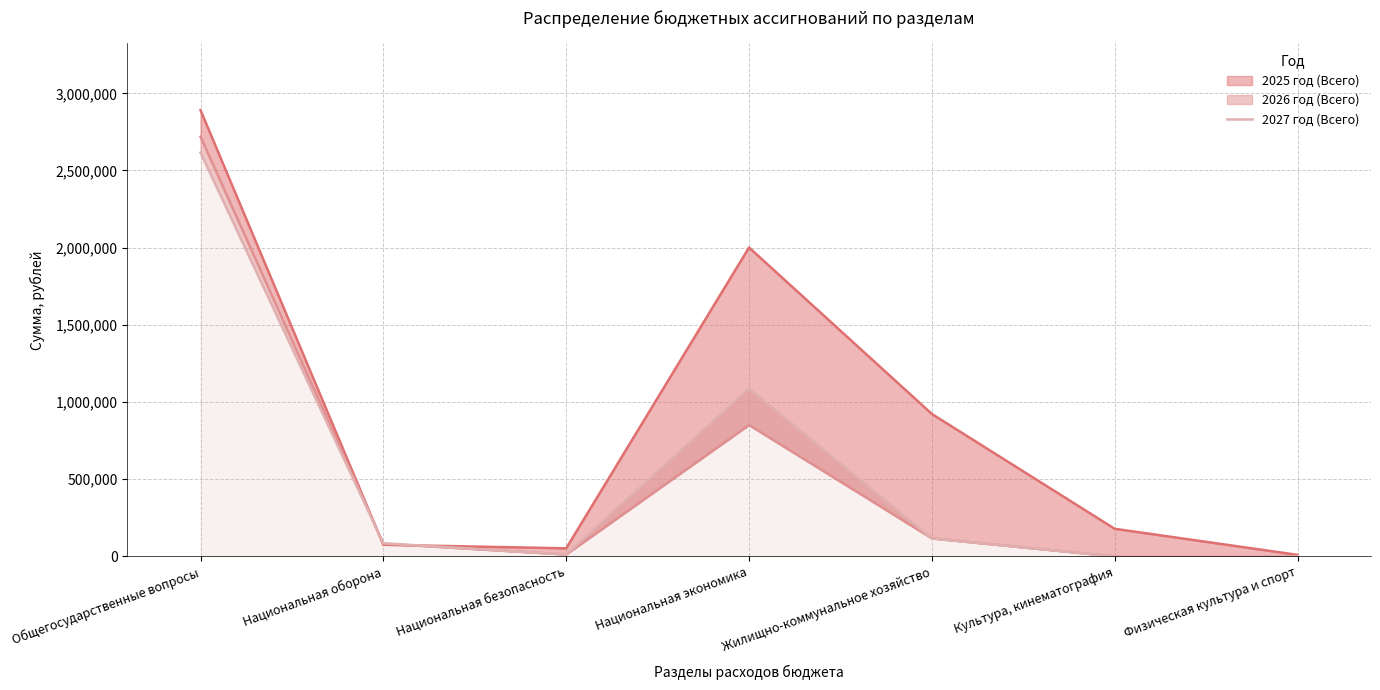

What is the label of the 1st point from the left?

Общегосударственные вопросы